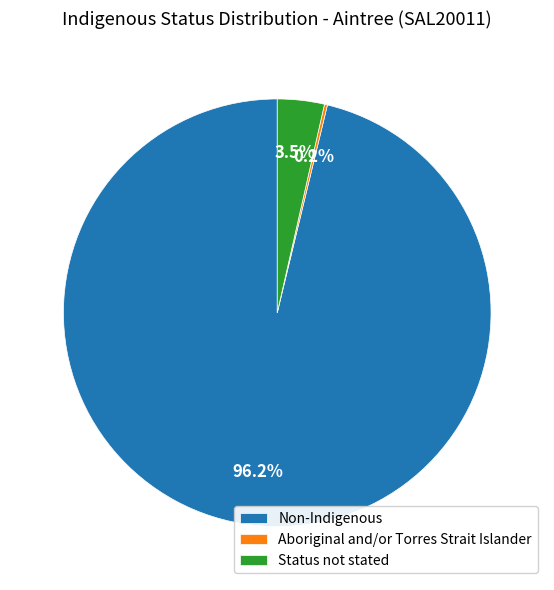

Does any single category account for the majority?

Yes